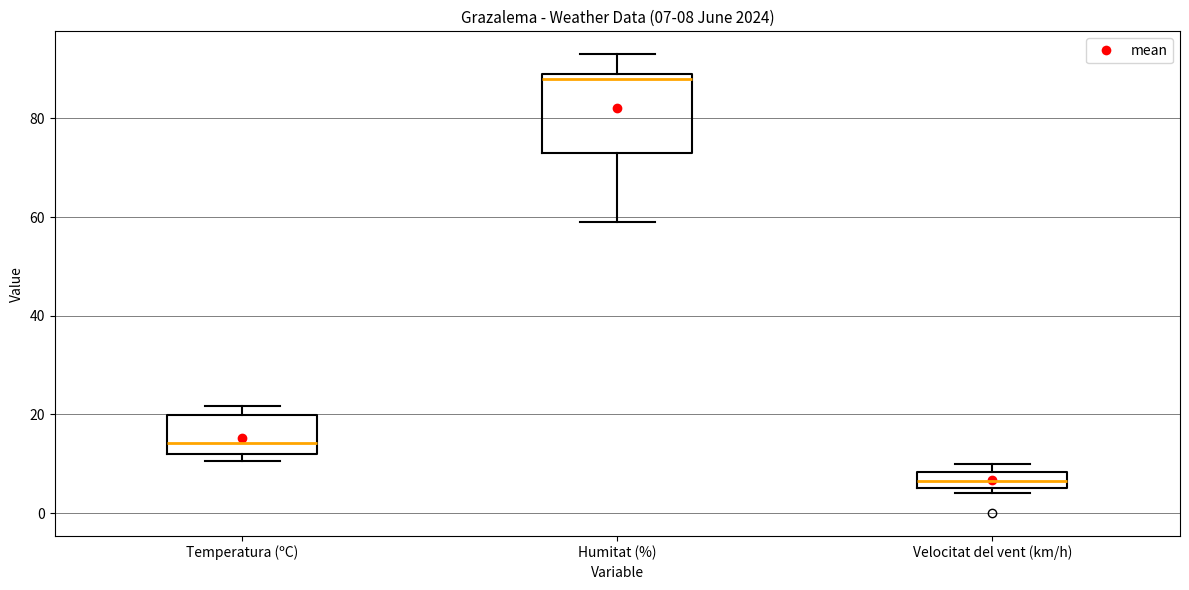

Which box's median line is the highest?

Humitat (%)